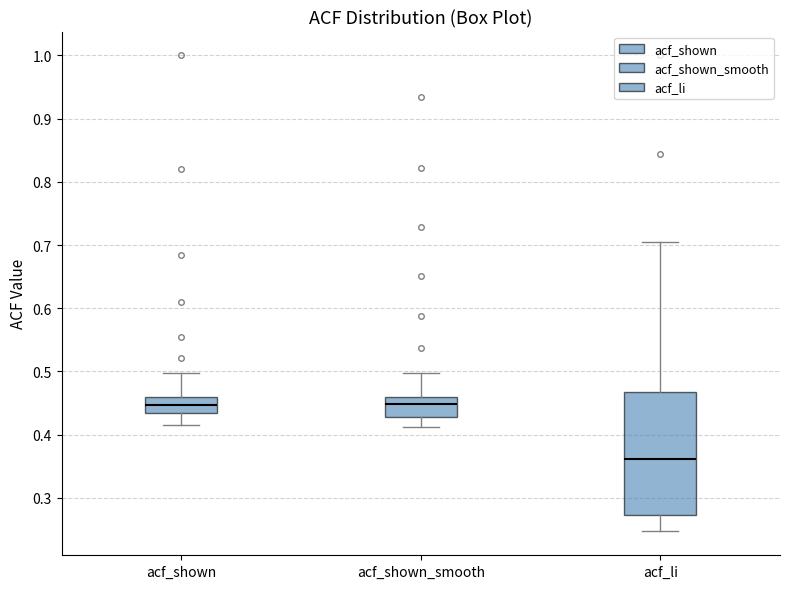

Where does the median line of the box for acf_shown_smooth sit on the y-axis? The values are not printed on the chart, so give them approximately, as read against the axis.

0.45